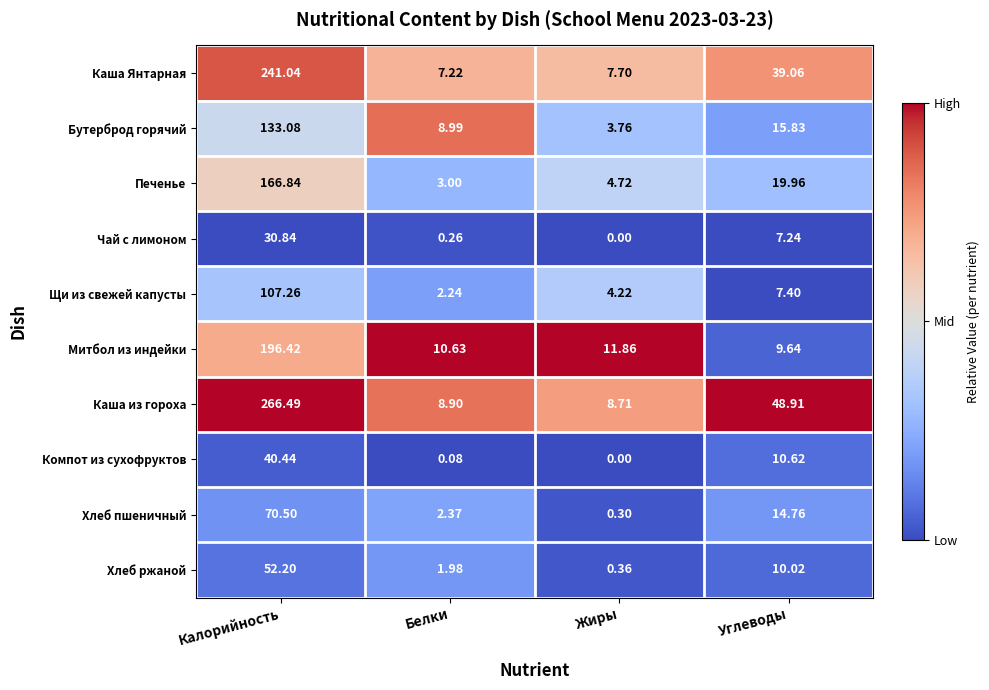

Which series changed the most between Белки and Жиры?

Бутерброд горячий